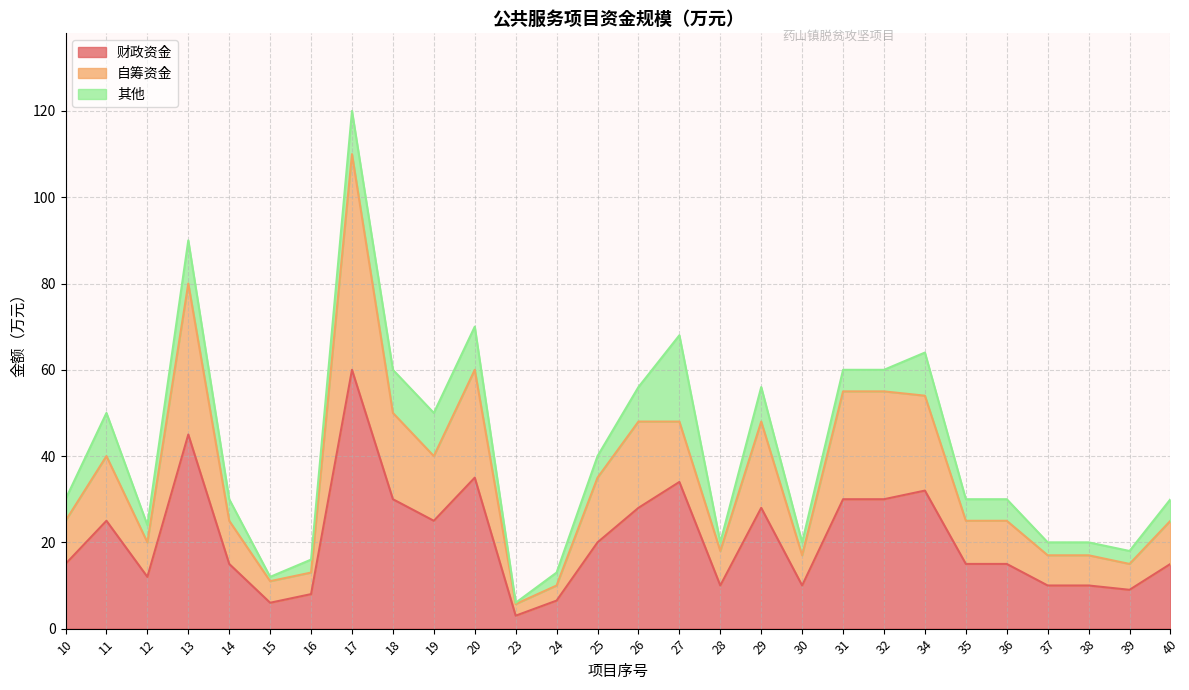

What is the highest value of the 财政资金 series?

60.0